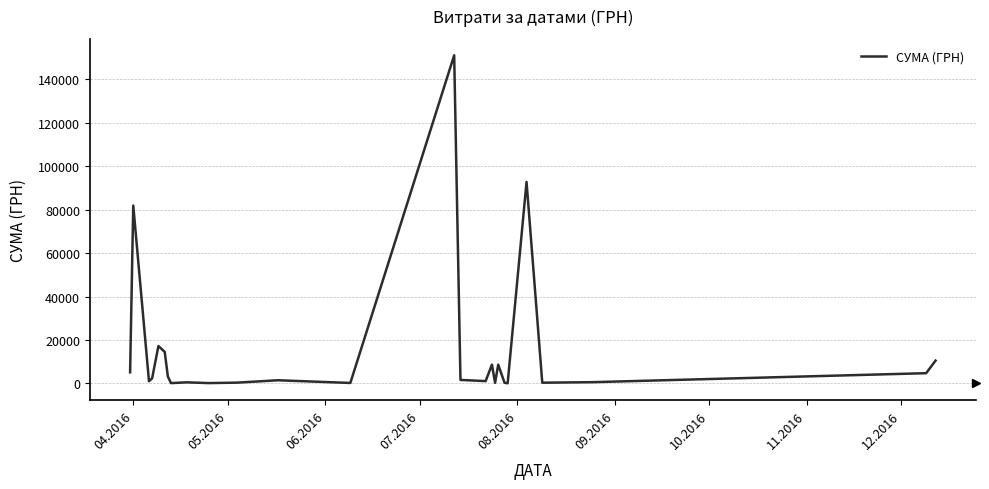

How many lines are shown in the chart?

1